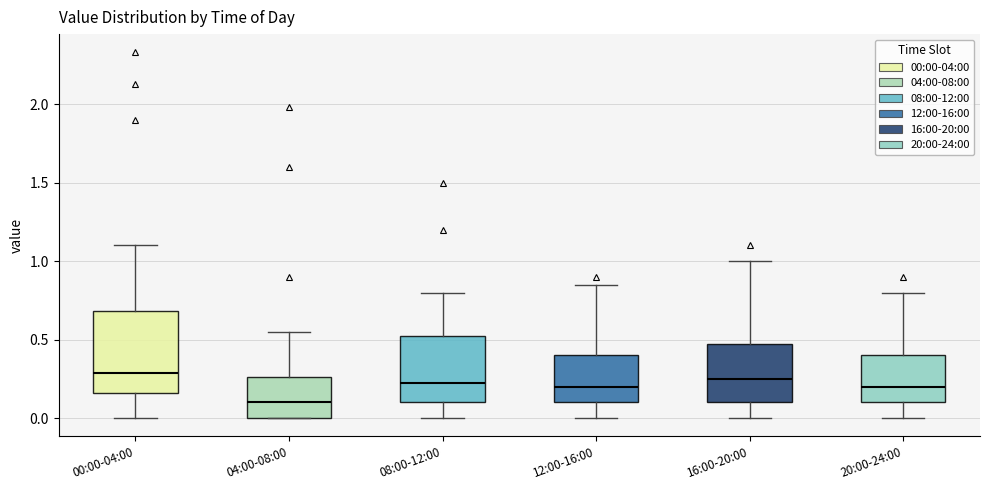

Where does the upper whisker of the box for 04:00-08:00 end on the y-axis? The values are not printed on the chart, so give them approximately, as read against the axis.

0.55